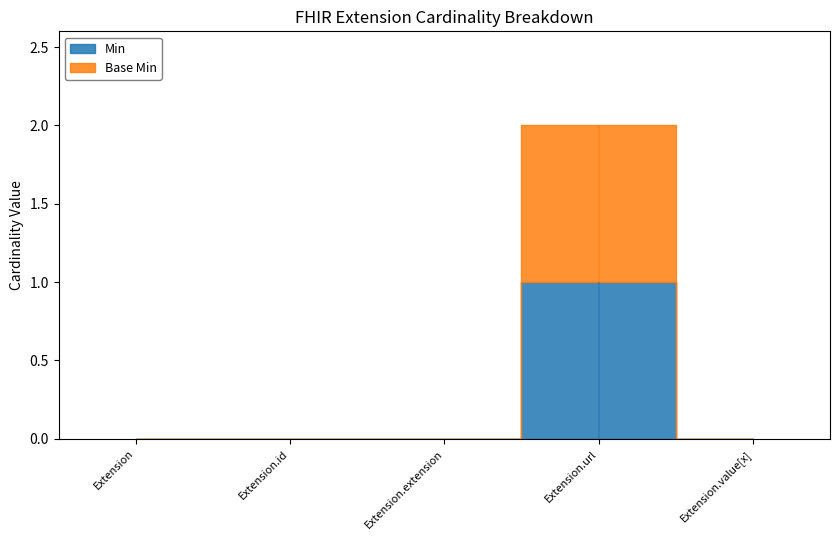

True or false: Min and Base Min intersect in this chart.

False